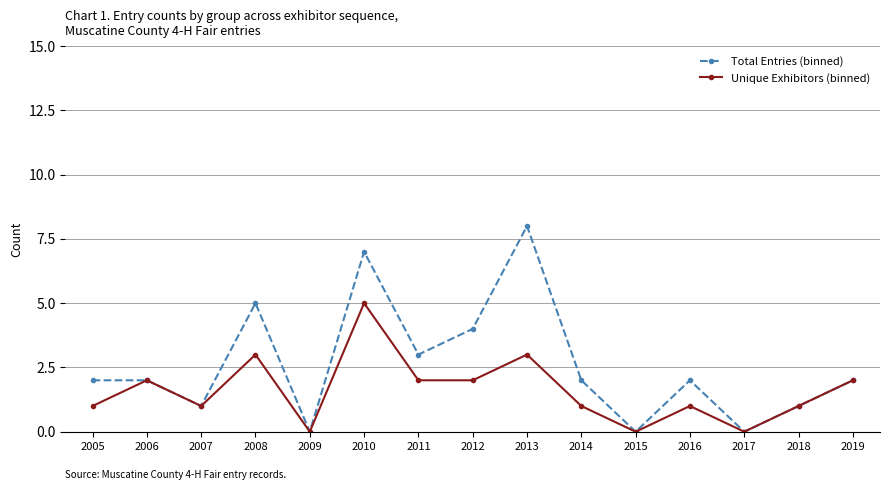

What is the difference between the maximum and minimum values in the Unique Exhibitors (binned) series?

5